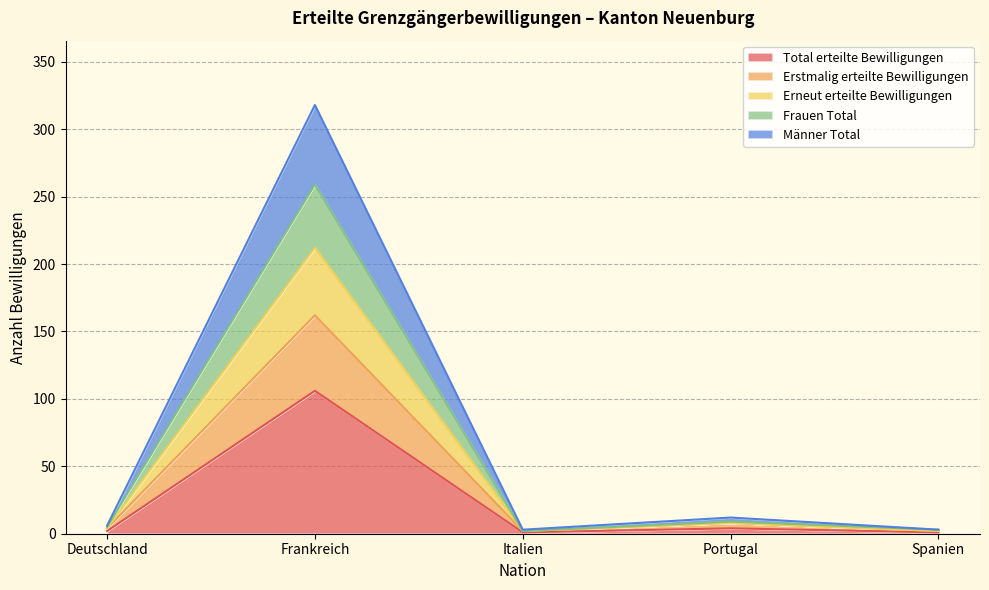

At which label is Total erteilte Bewilligungen closest to 53?

Portugal